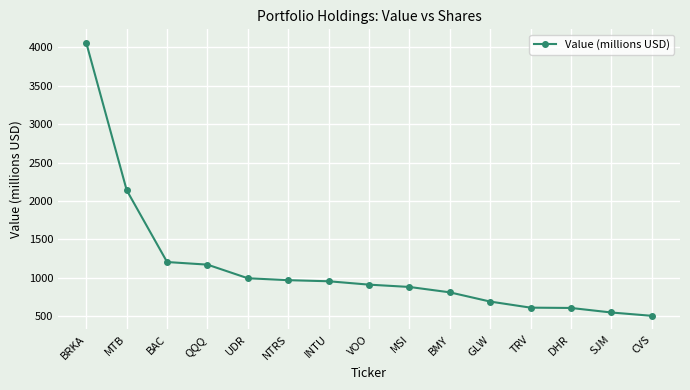

What is the label of the 15th point from the left?

CVS